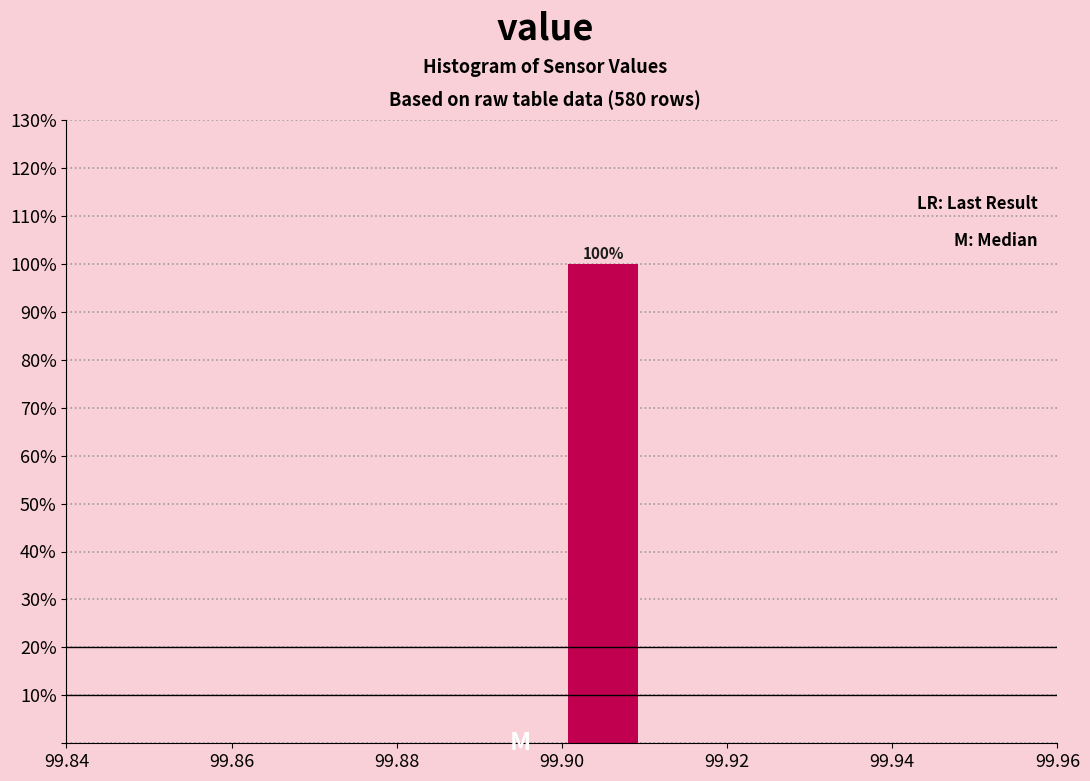

Over which range of the x-axis is the bar tallest?

99.90 to 99.91